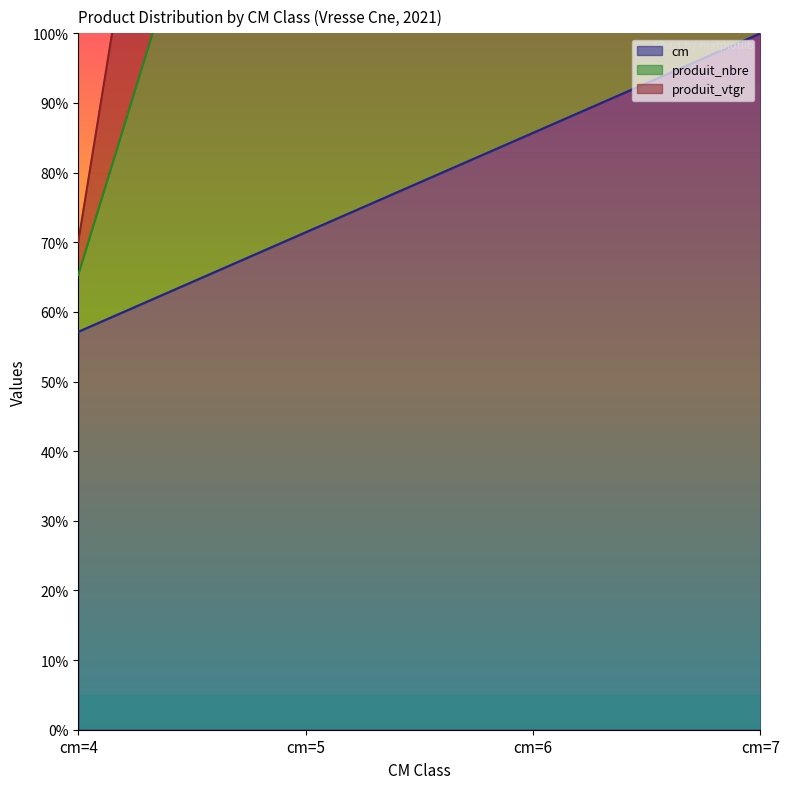

Where does the produit_vtgr series first go above 219?

cm=5